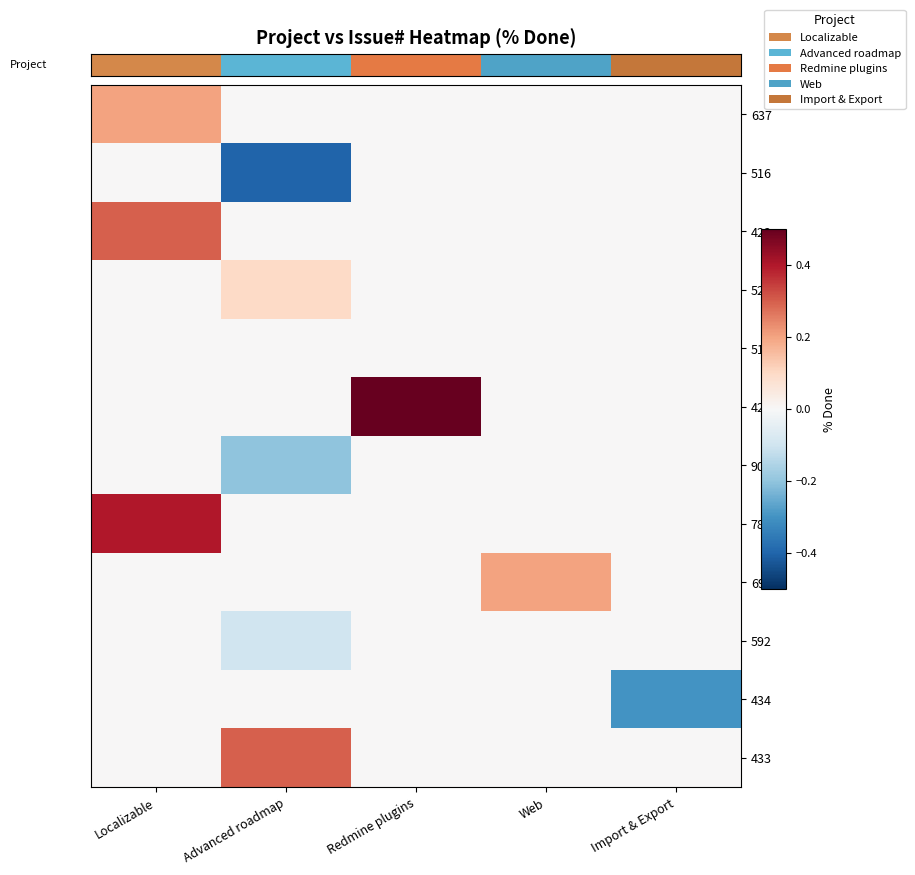

At which category is the sum across all series the highest?

Localizable